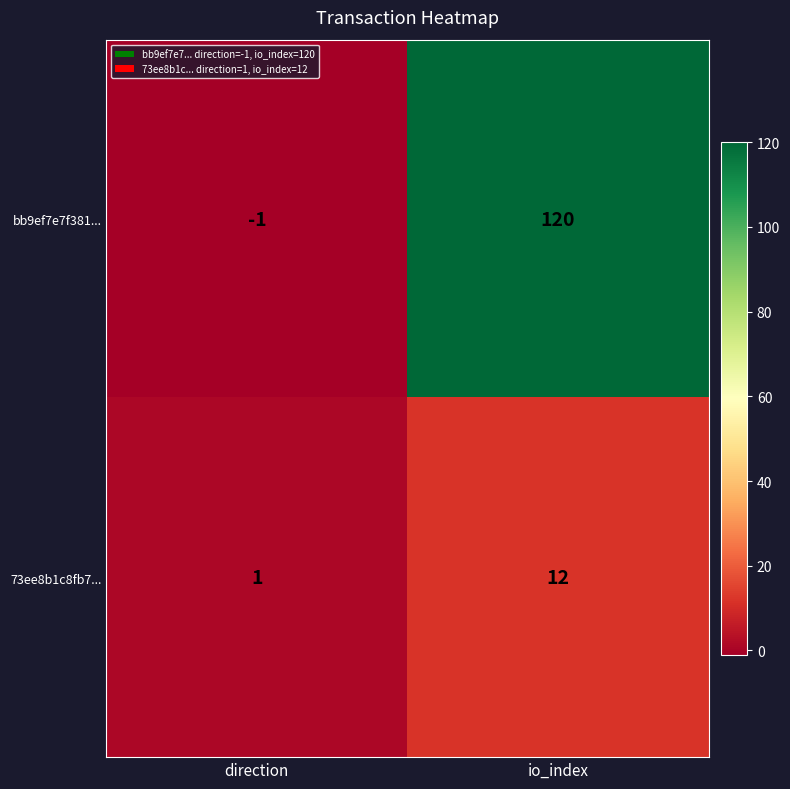

Rank the series by their average value, from highest to lowest.

bb9ef7e7f381..., 73ee8b1c8fb7...